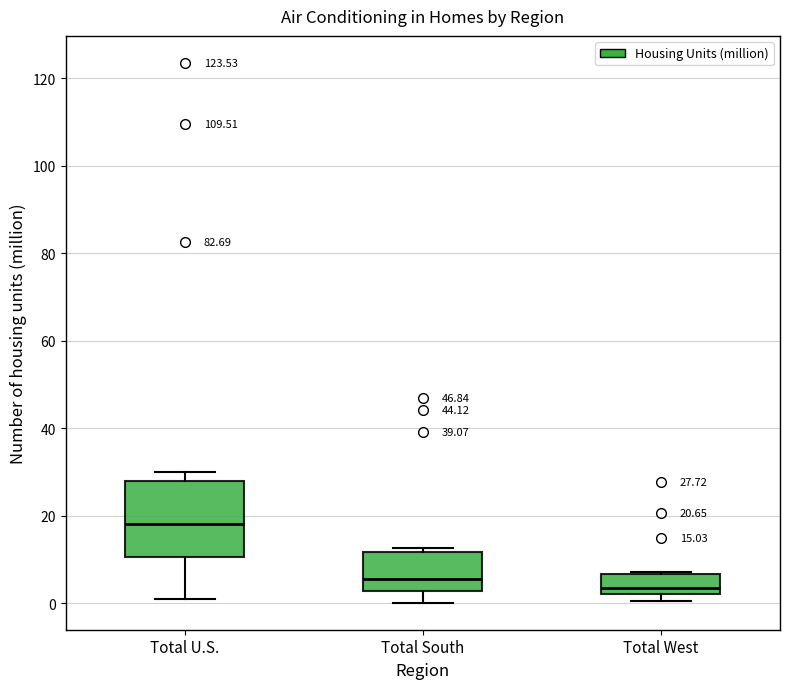

Which box has the highest median line?

Total U.S.